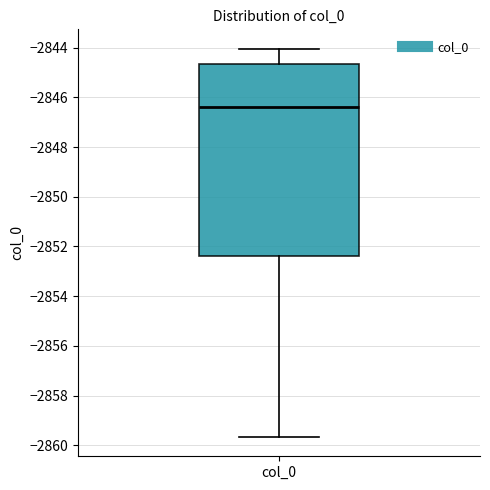

Read this box plot against the y-axis: the position of the median line, the range covered by the box, and the ends of both whiskers. The values are not printed on the chart, so give them approximately, as read against the axis.

median -2846.4, box -2852.4 to -2844.6, whiskers -2859.6 to -2844.0